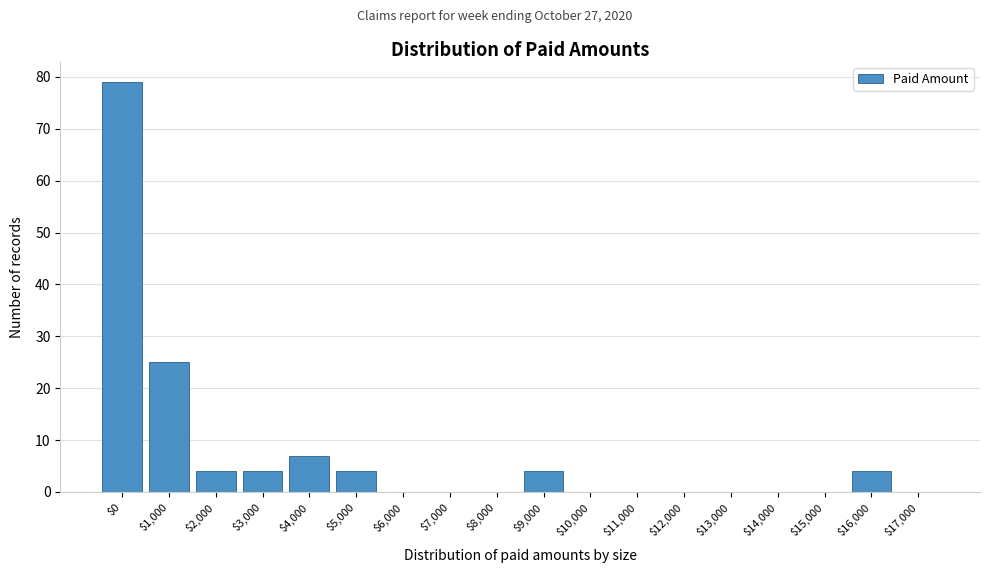

Where is the data nearest to the value 39?

$1,000